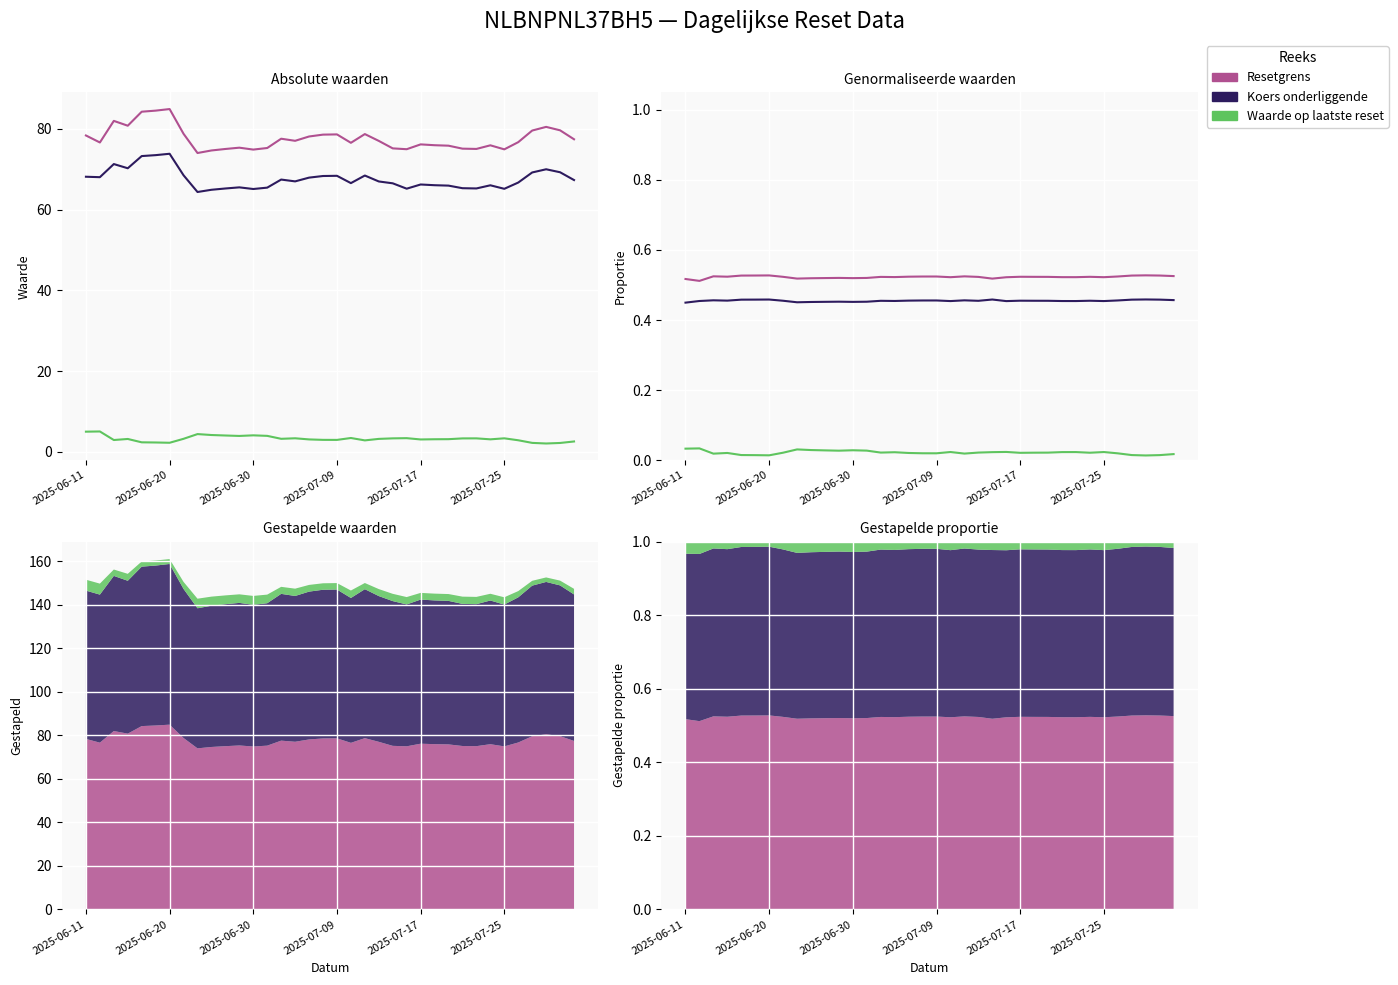

What is the total value across all series at 2025-06-20?

1.0